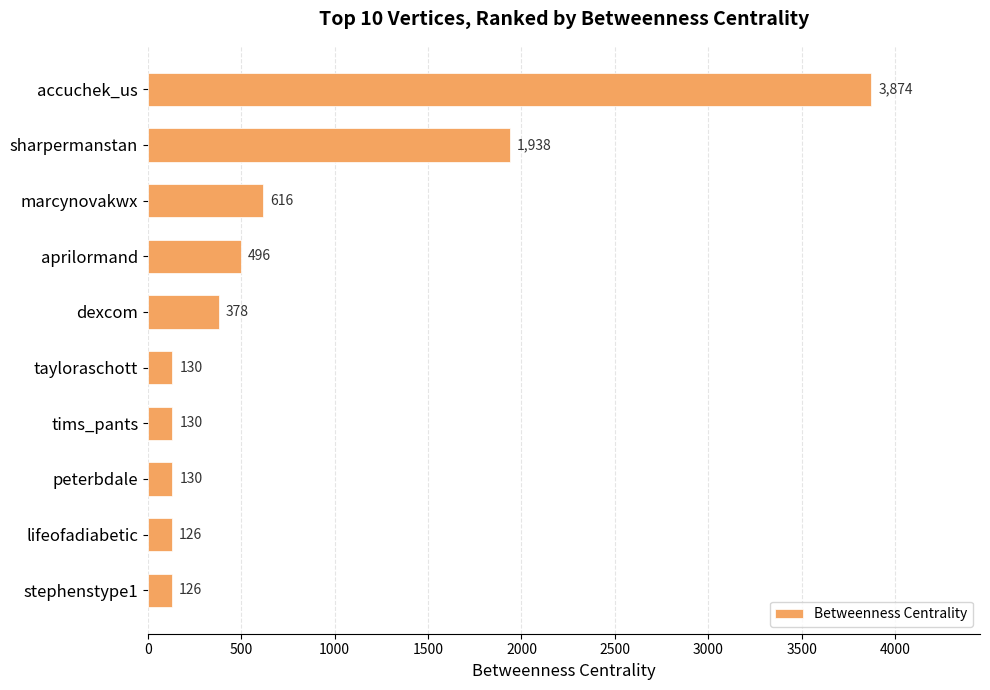

What is the difference between the second highest and minimum values?

1812